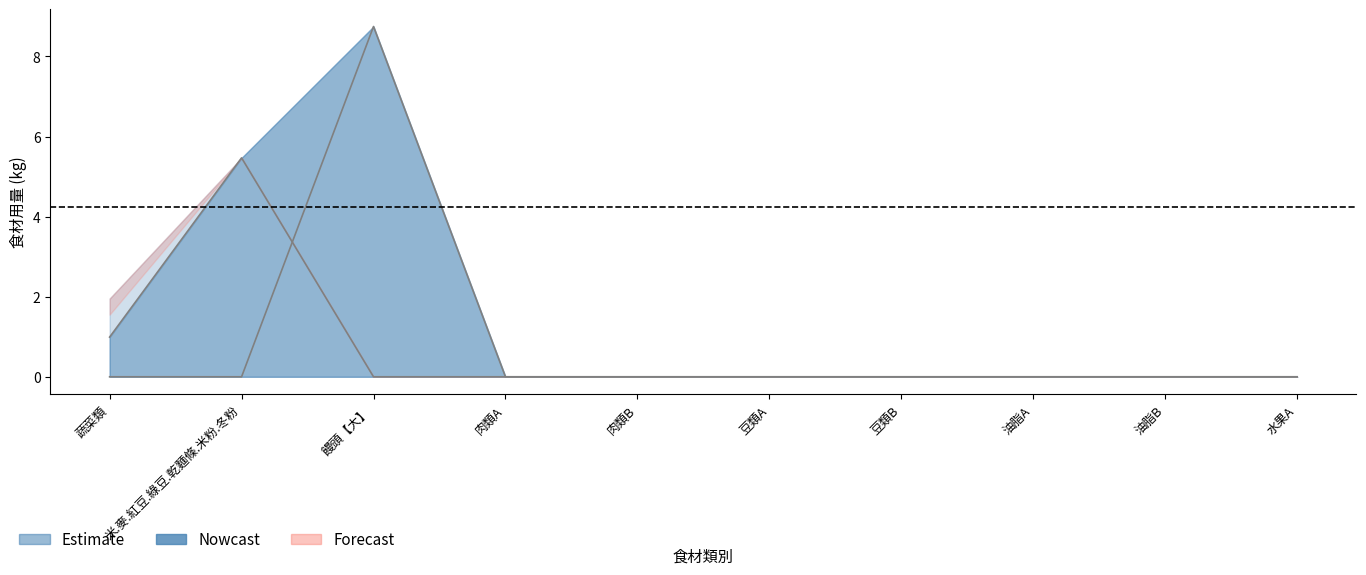

How many lines are shown in the chart?

2